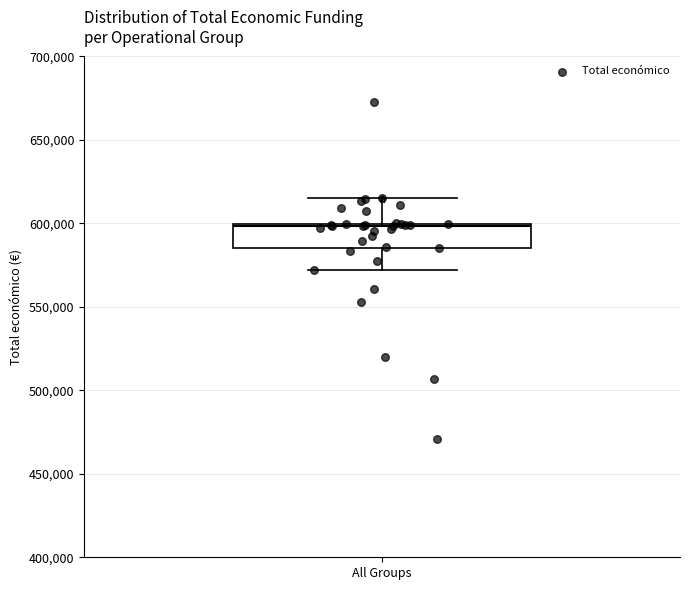

Read this box plot against the y-axis: the position of the median line, the range covered by the box, and the ends of both whiskers. The values are not printed on the chart, so give them approximately, as read against the axis.

median 600000, box 585000 to 600000, whiskers 570000 to 615000